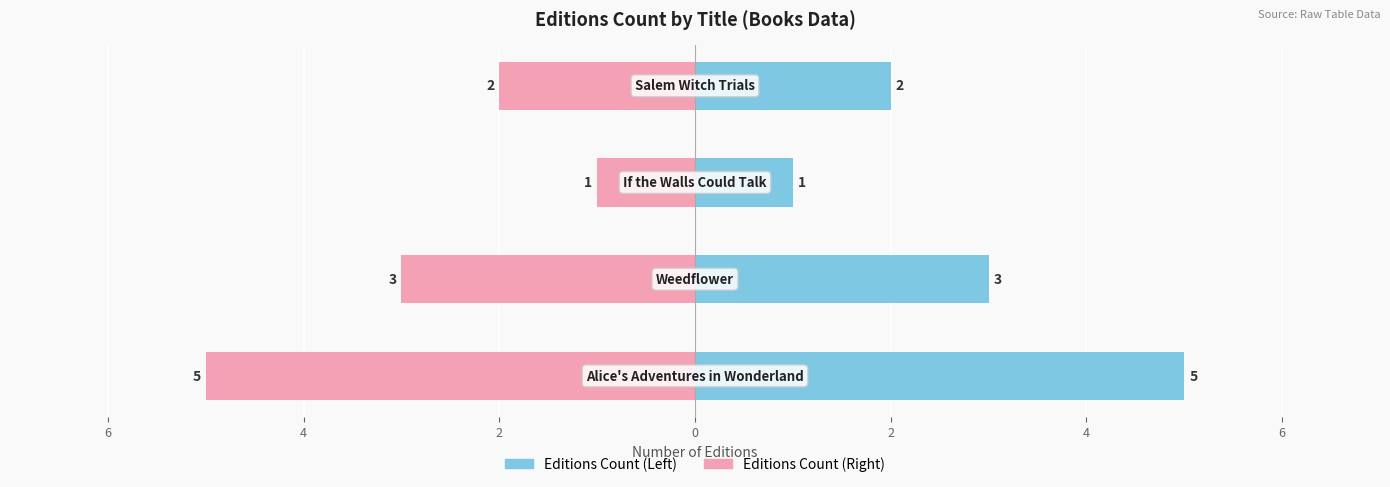

What is the sum of all Key (scaled) values?

-11